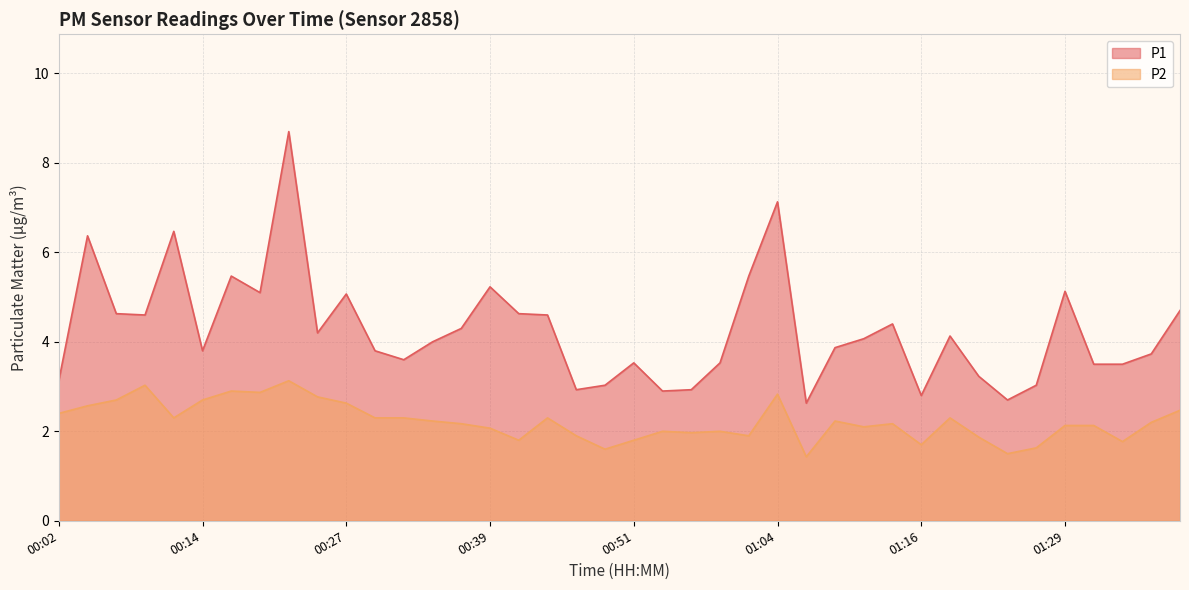

What is the highest value of the P1 series?

8.7